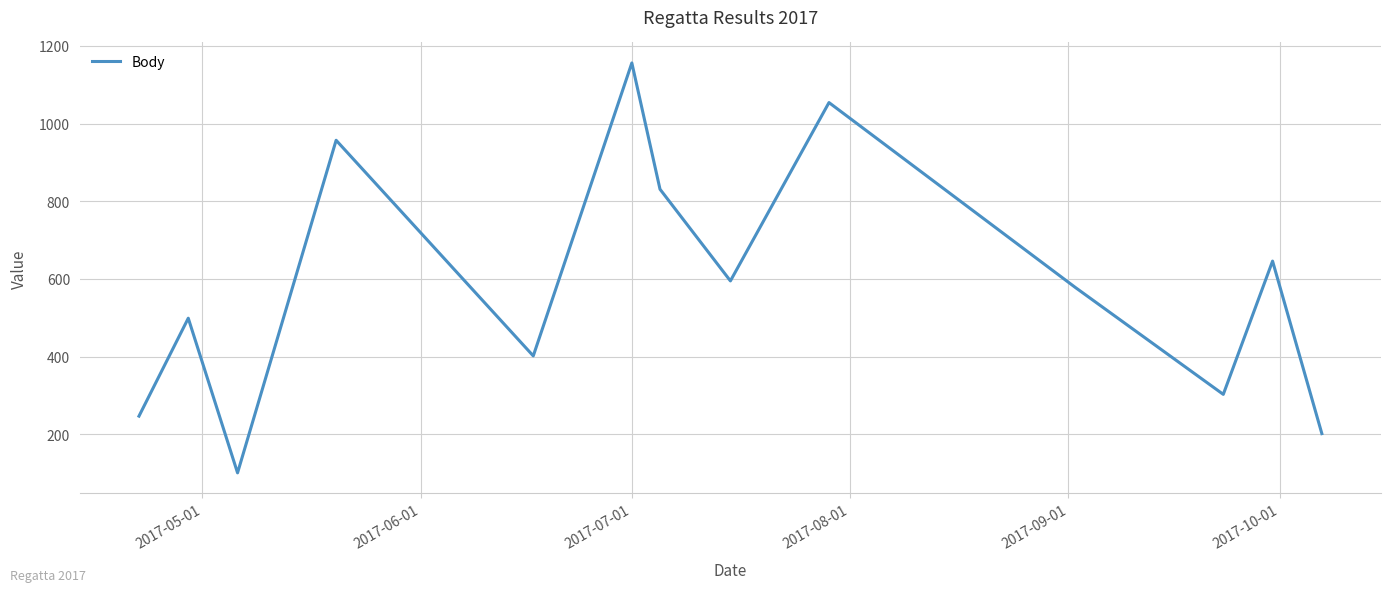

What is the maximum value shown in the chart?

1156